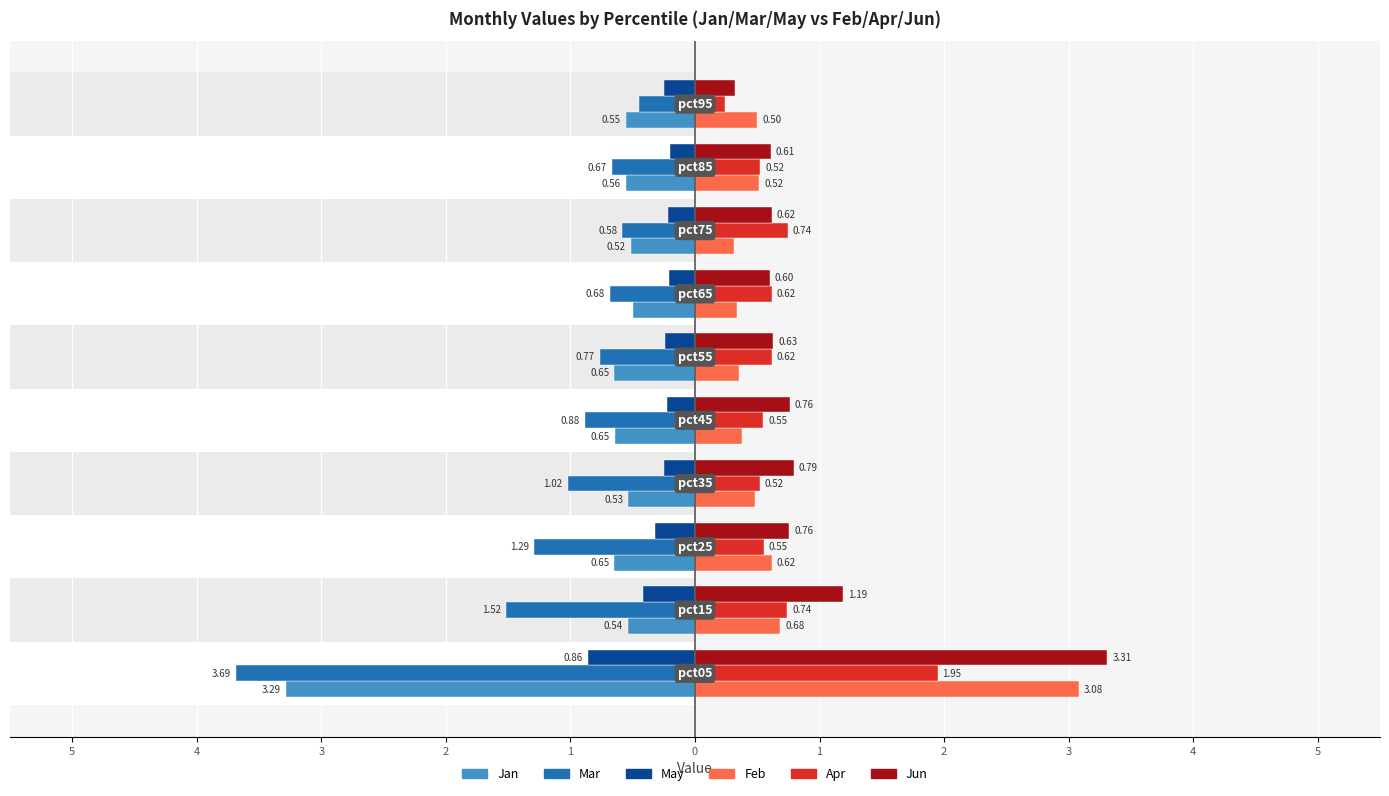

What is the spread (max minus min) of values at 1?

1.6